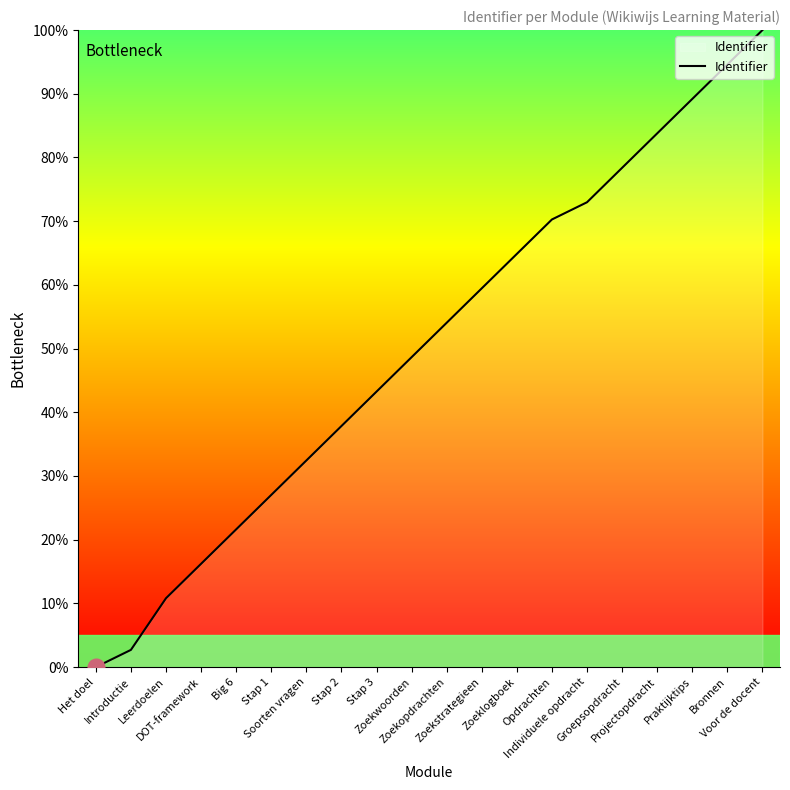

Which category has the highest value across all series?

Voor de docent